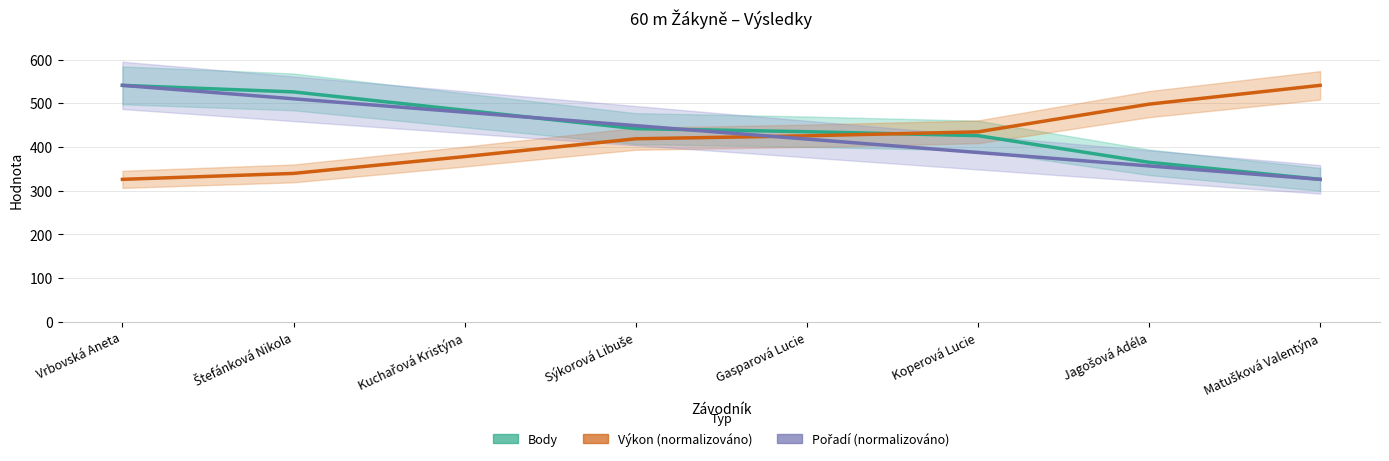

What is the difference between the highest and lowest values at Koperová Lucie?

47.2